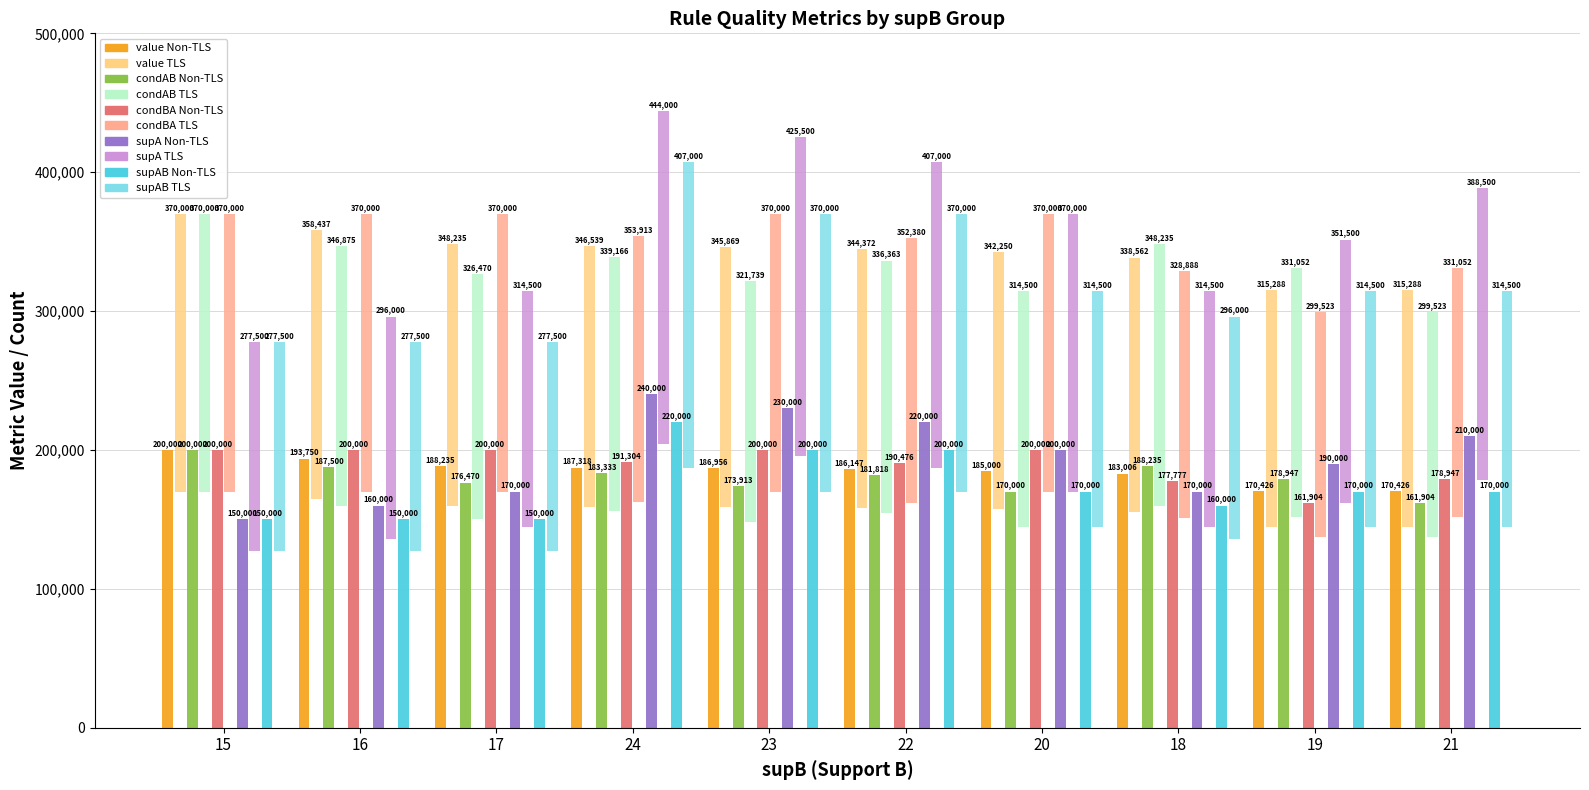

What is the minimum value for condBA?

161904.8